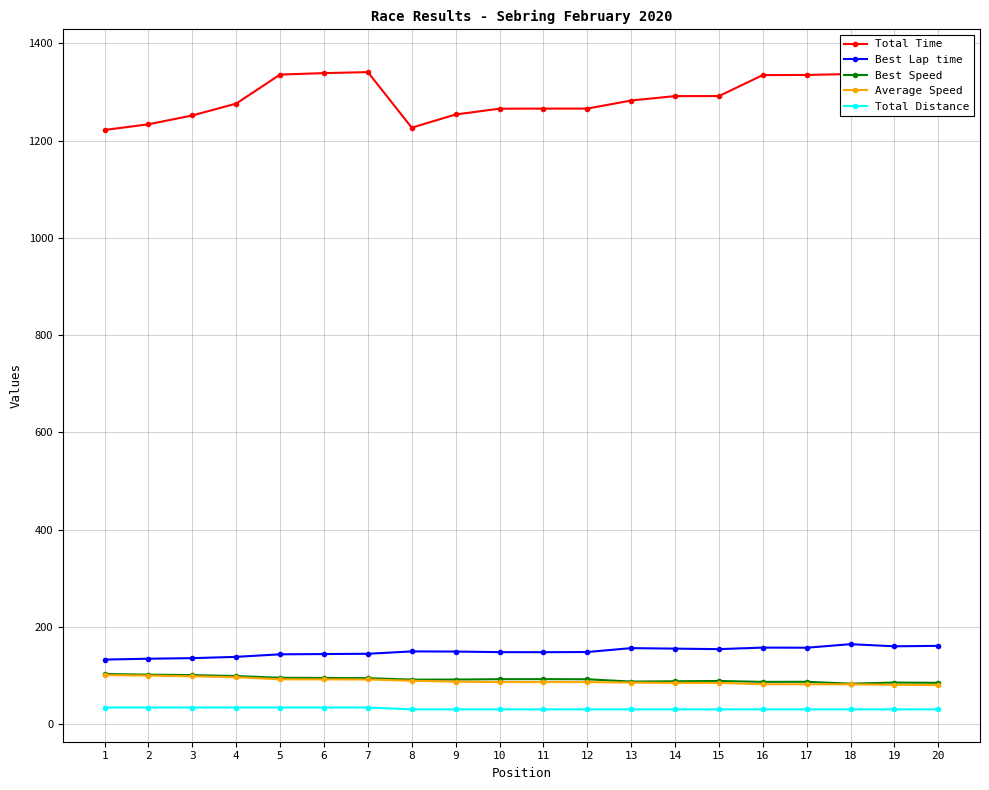

What is the greatest value displayed?

1361.9